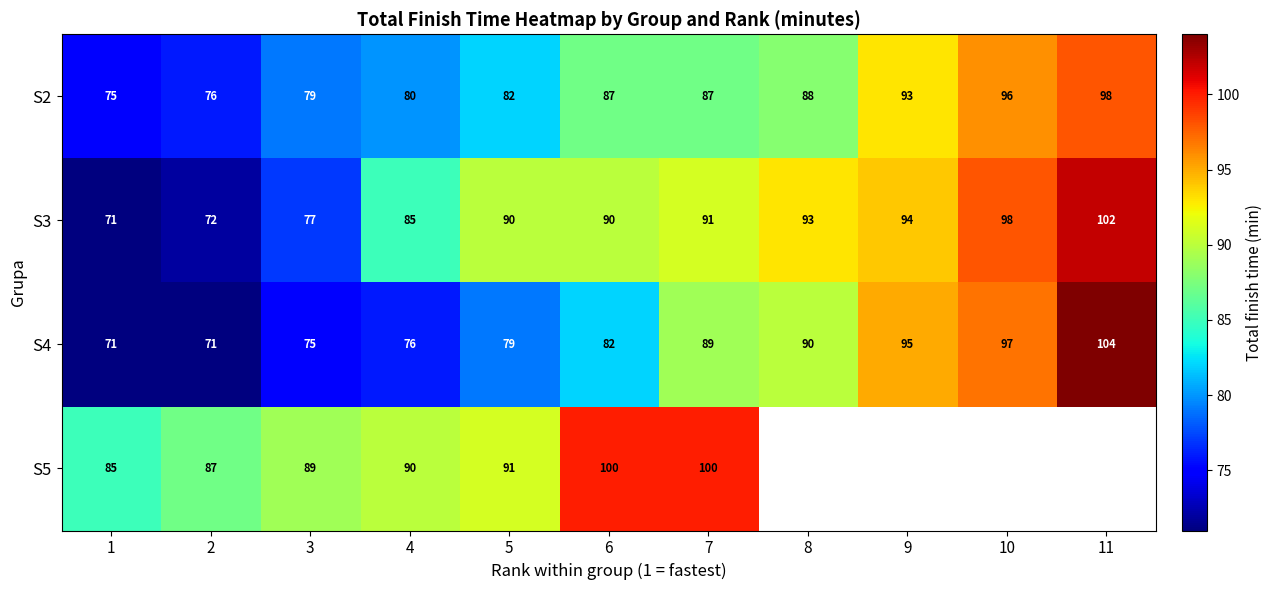

At 2, list the series in order from largest to smallest.

S5, S2, S3, S4